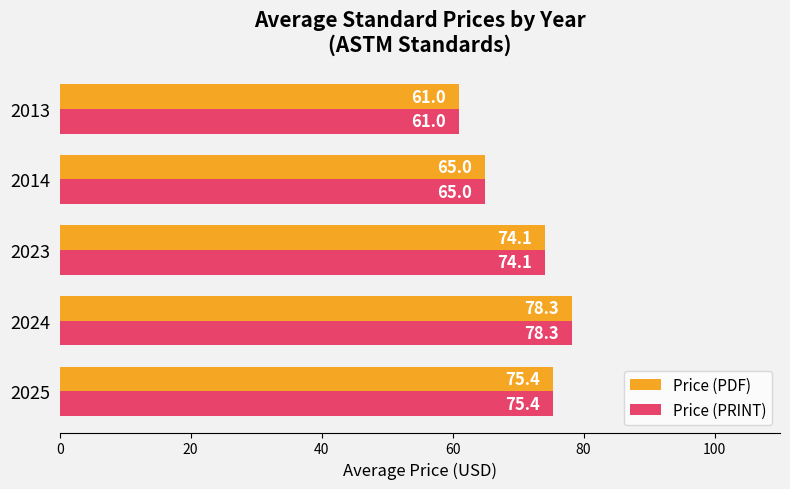

What is the highest value of the Price (PRINT) series?

78.3